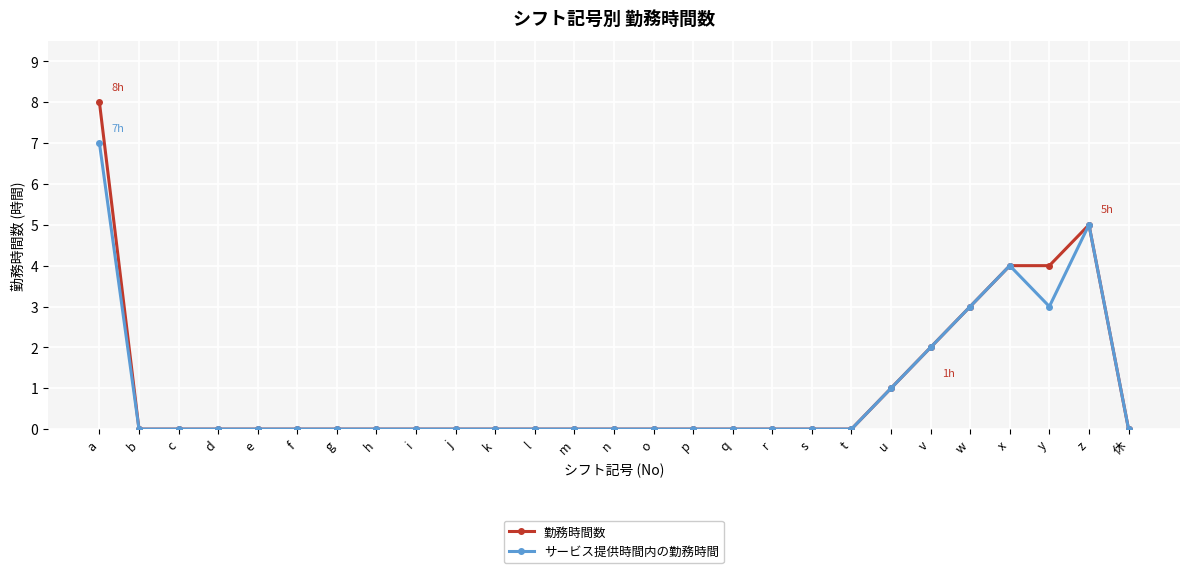

What is the difference between the maximum and minimum values in the サービス提供時間内の勤務時間 series?

7